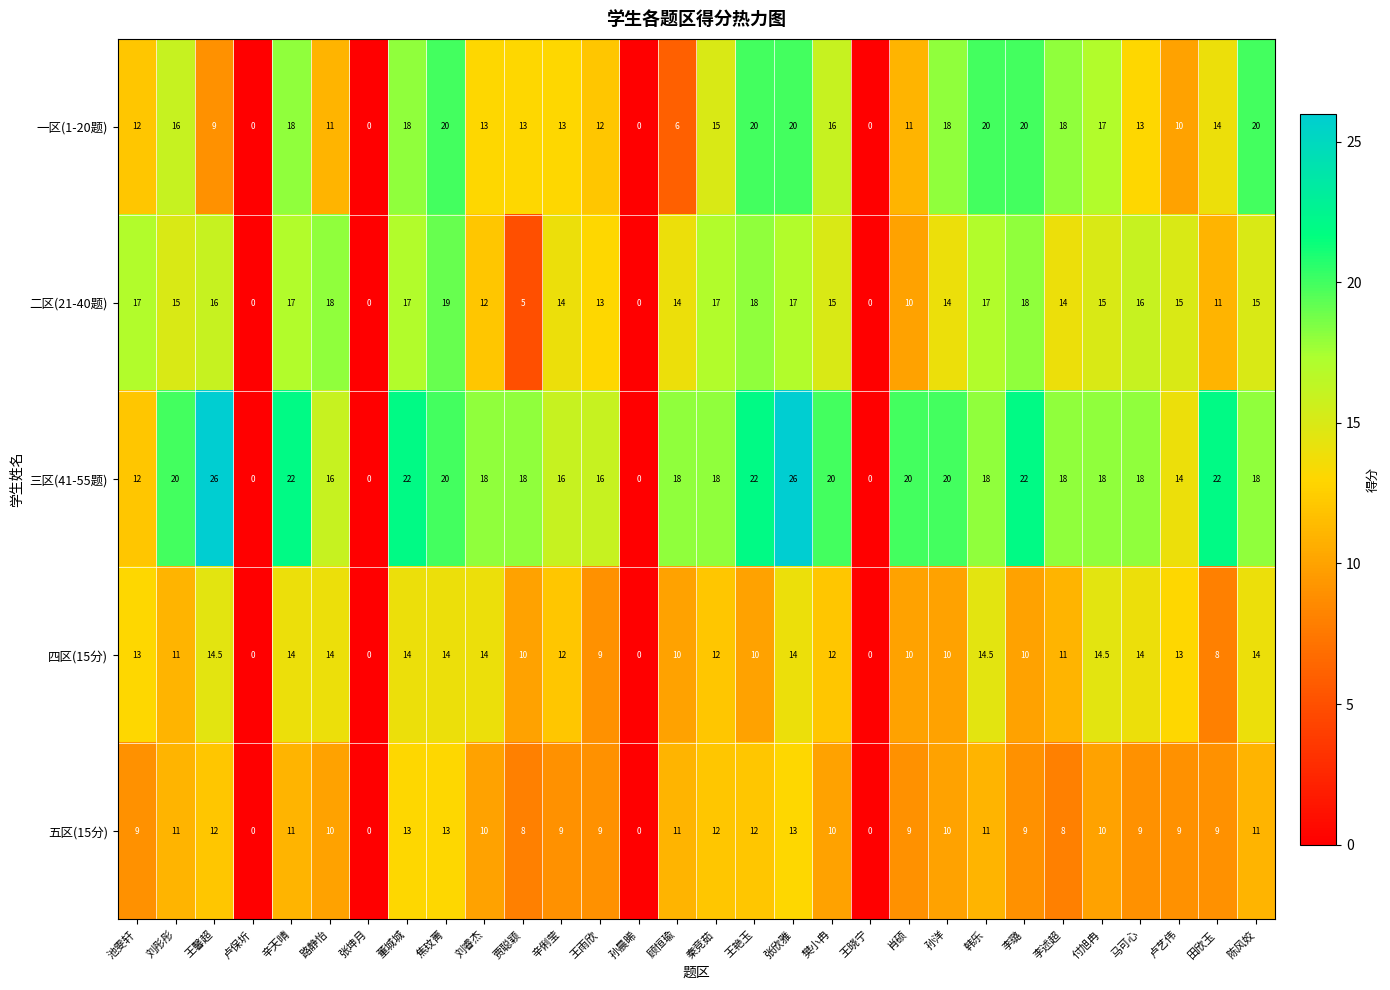

Rank the series at 贾聪颖 from highest to lowest value.

三区(41-55题), 一区(1-20题), 四区(15分), 五区(15分), 二区(21-40题)